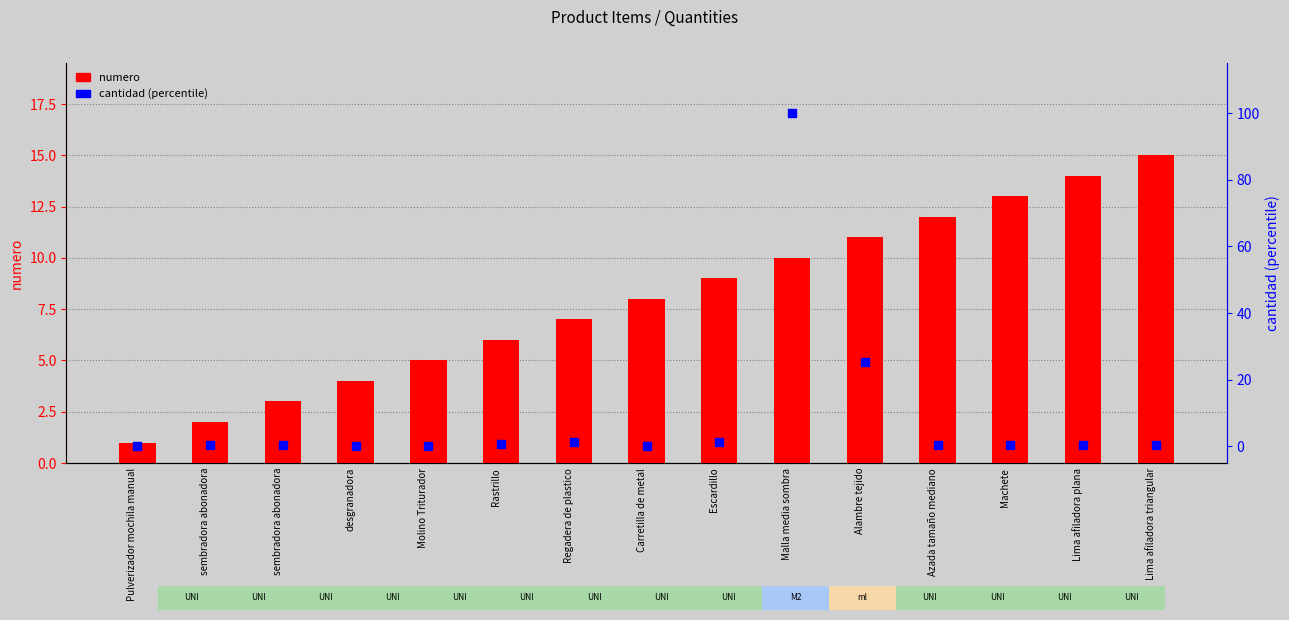

What is the total value across all series at Carretilla de metal?

8.2